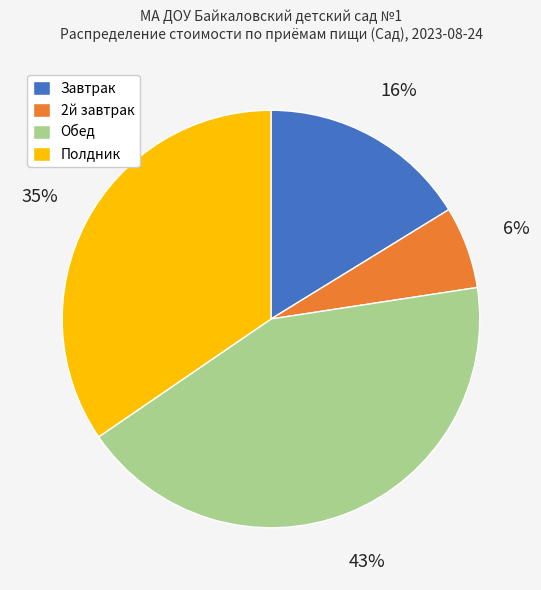

What is the largest slice in the pie chart?

Обед